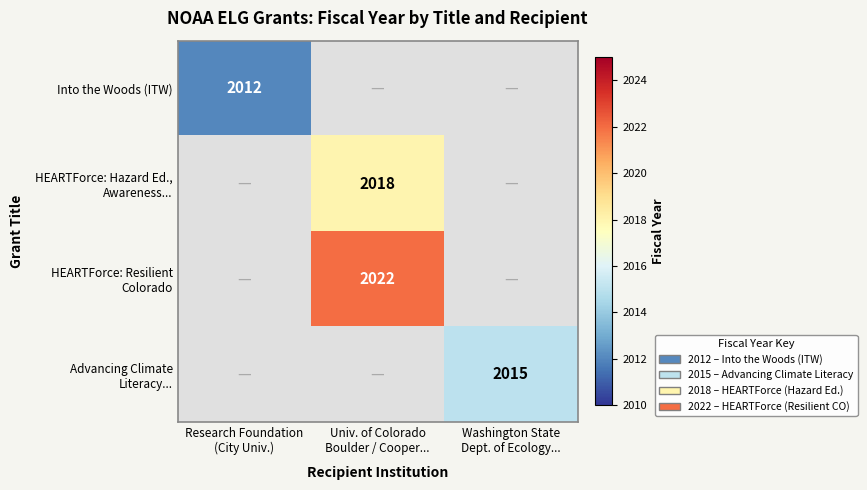

At which category does the chart reach its minimum across all series?

Research Foundation
(City Univ.)